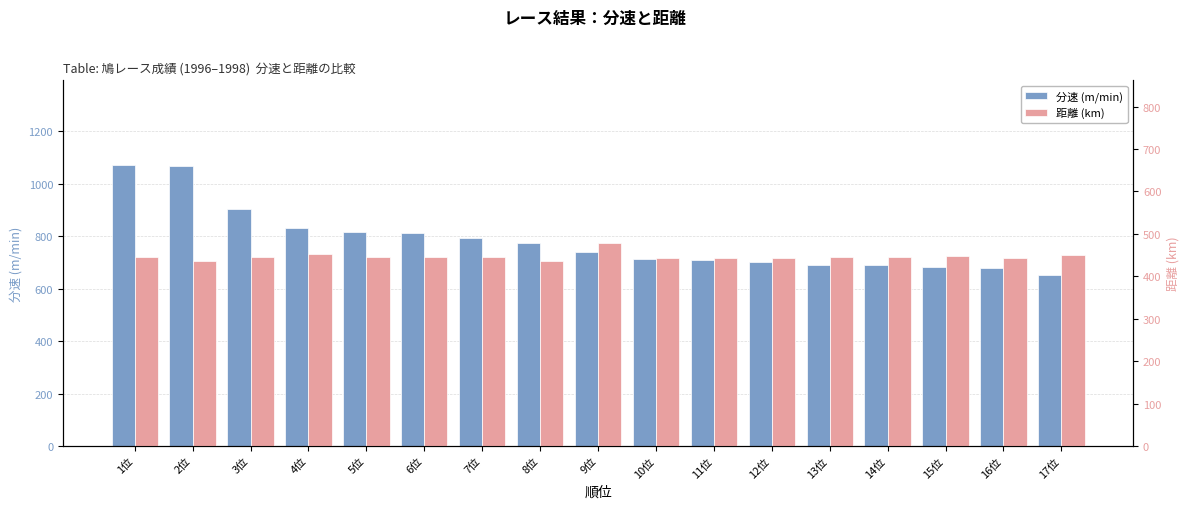

What is the label of the 1st bar from the left?

1位